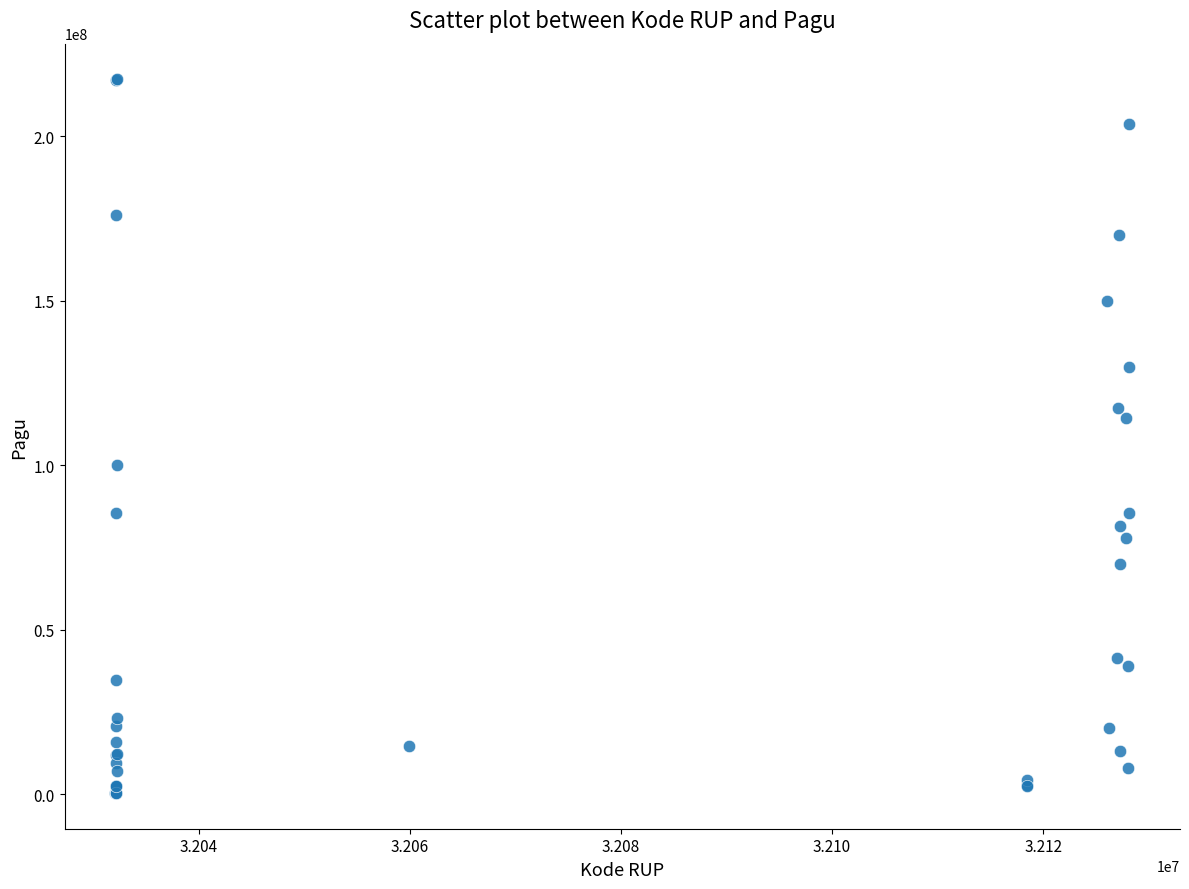

What Y value in the scatter plot is closest to 108830000?

114296000